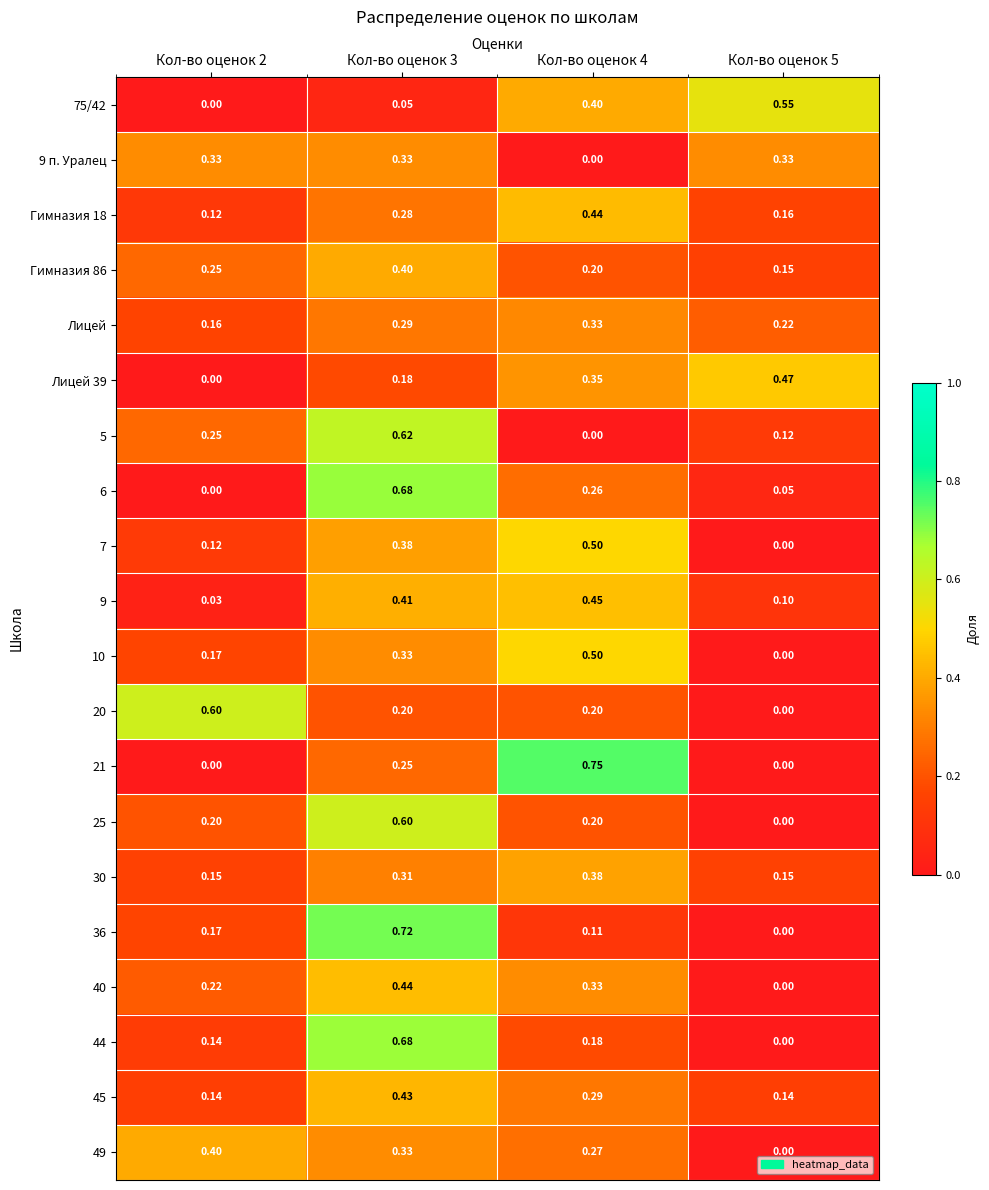

What is the total value across all series at Кол-во оценок 5?

2.4